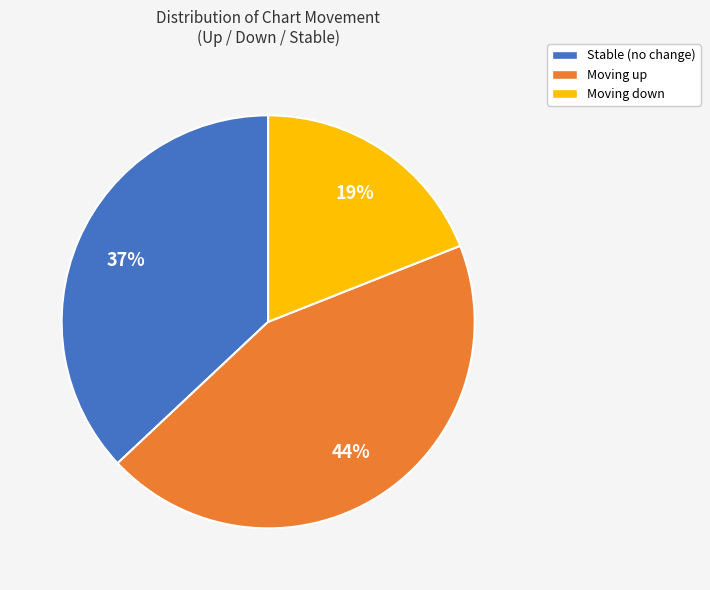

Which slice is the largest?

Moving up